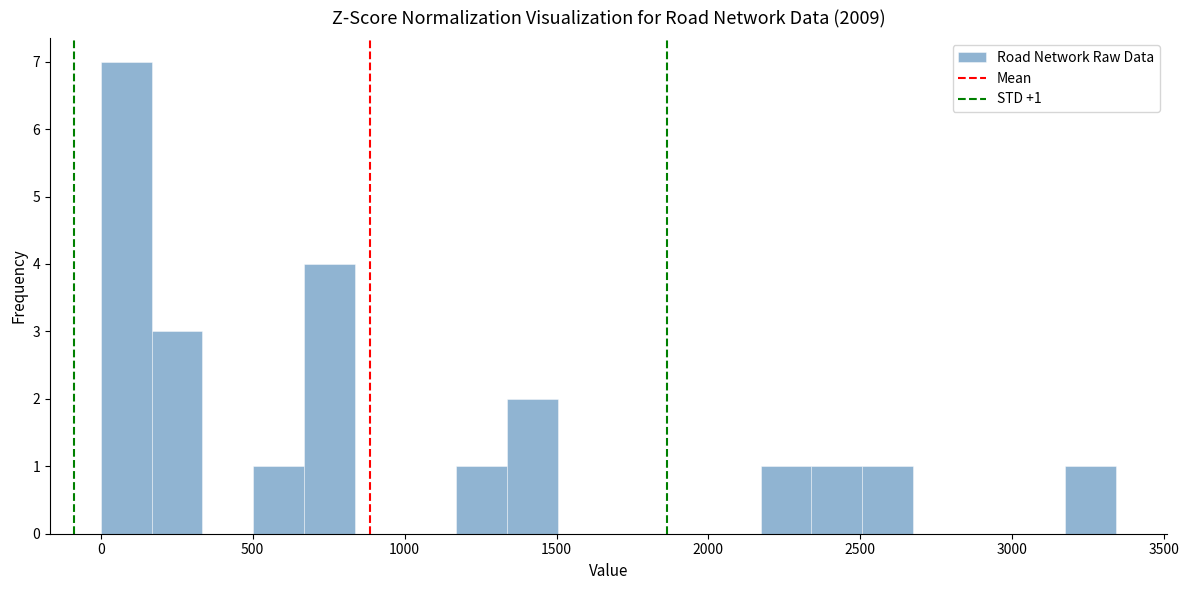

Read against the x-axis, roughly where is the centre of the tallest bar?

100